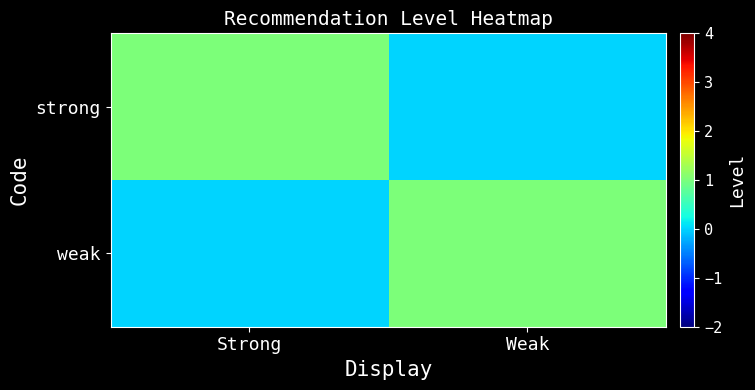

Reading left to right, list all the values displayed in this chart.

strong: Strong=1	Weak=0
weak: Strong=0	Weak=1